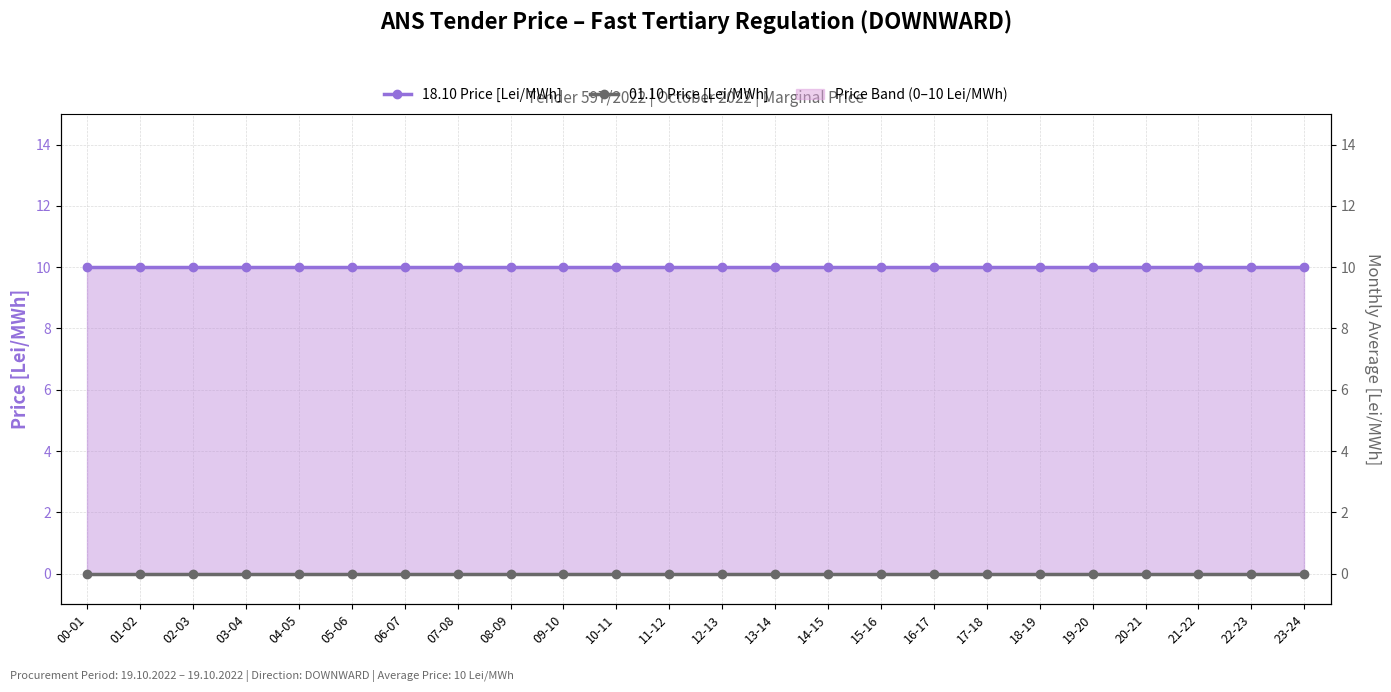

True or false: 18.10 Price [Lei/MWh] and 01.10 Price [Lei/MWh] cross at least once.

False